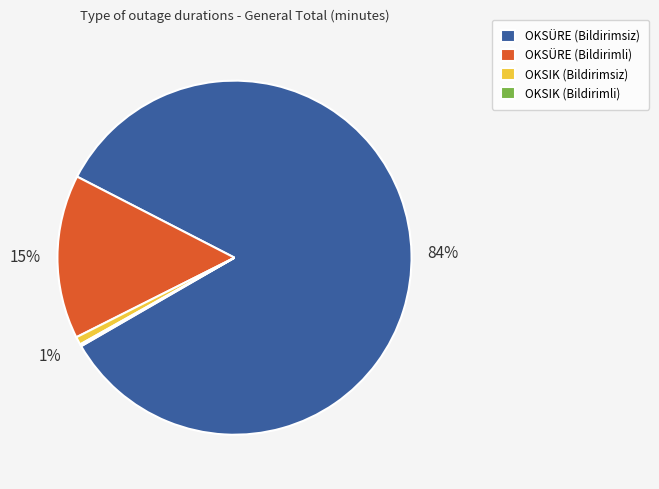

Between OKSIK (Bildirimsiz) and OKSÜRE (Bildirimsiz), which is larger?

OKSÜRE (Bildirimsiz)